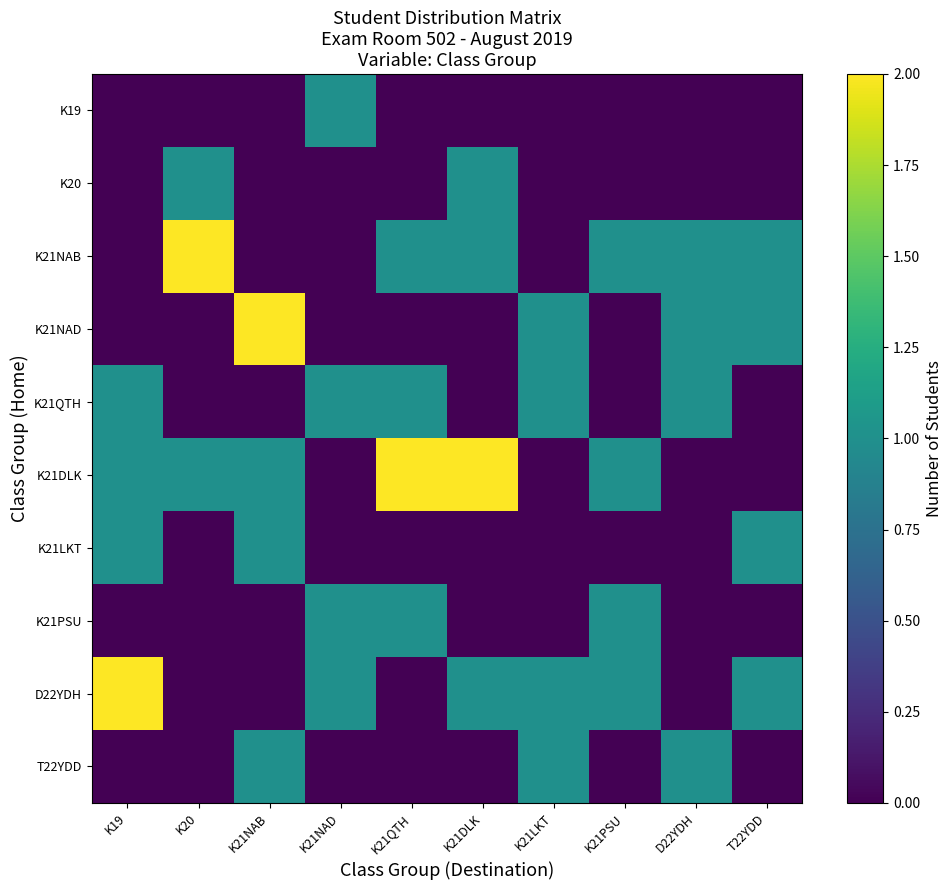

What is the greatest value displayed?

2